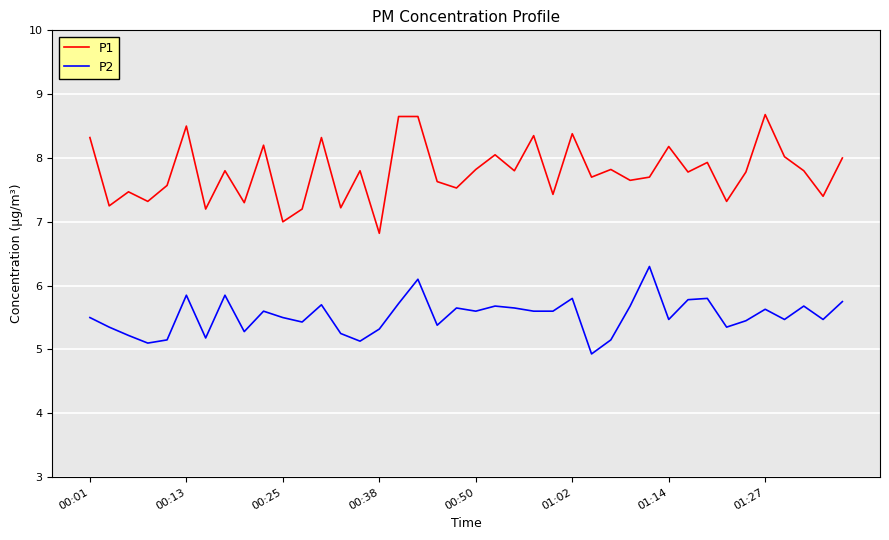

True or false: P1 and P2 intersect in this chart.

False